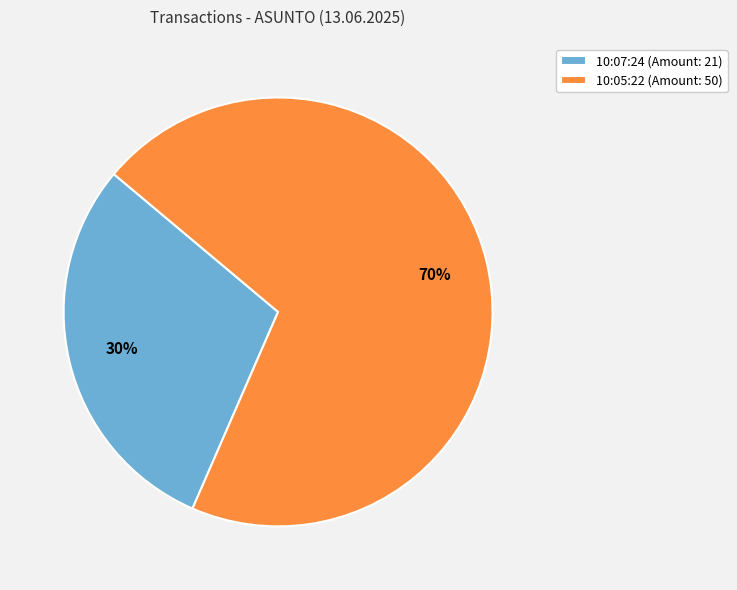

Which has a higher value, 10:07:24 or 10:05:22?

10:05:22